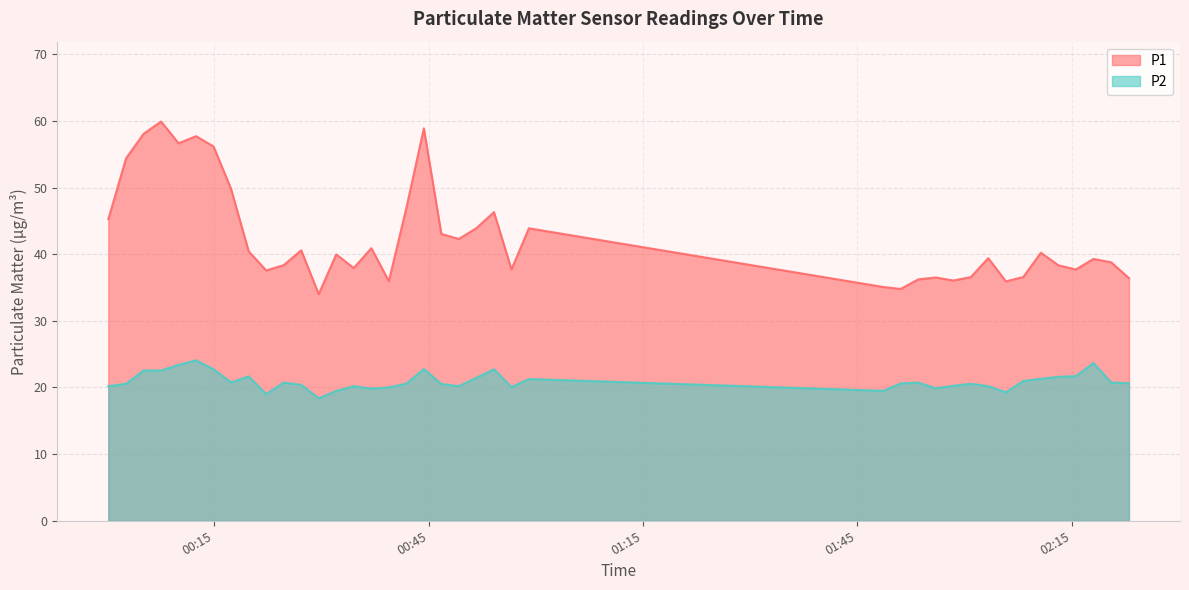

Reading left to right, extract all data points from this chart.

P1: 45.2	54.4	58.0	59.9	56.6	57.7	56.1	49.8	40.4	37.5	38.4	40.6	34.0	40.0	37.9	40.9	36.0	46.9	58.9	43.0	42.3	43.9	46.3	37.7	43.9	35.1	34.8	36.2	36.5	36.0	36.5	39.4	35.9	36.6	40.2	38.3	37.7	39.3	38.8	36.4
P2: 20.2	20.6	22.6	22.6	23.4	24.1	22.7	20.8	21.7	19.0	20.7	20.4	18.4	19.5	20.2	19.8	20.0	20.6	22.8	20.5	20.2	21.4	22.7	20.1	21.3	19.5	20.6	20.7	19.9	20.2	20.6	20.2	19.3	21.0	21.3	21.6	21.7	23.7	20.8	20.6